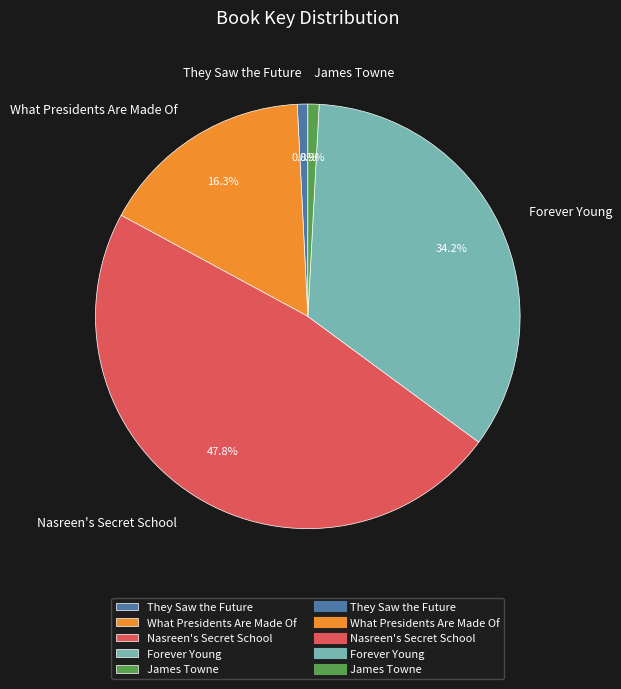

Which slice is the largest?

Nasreen's Secret School